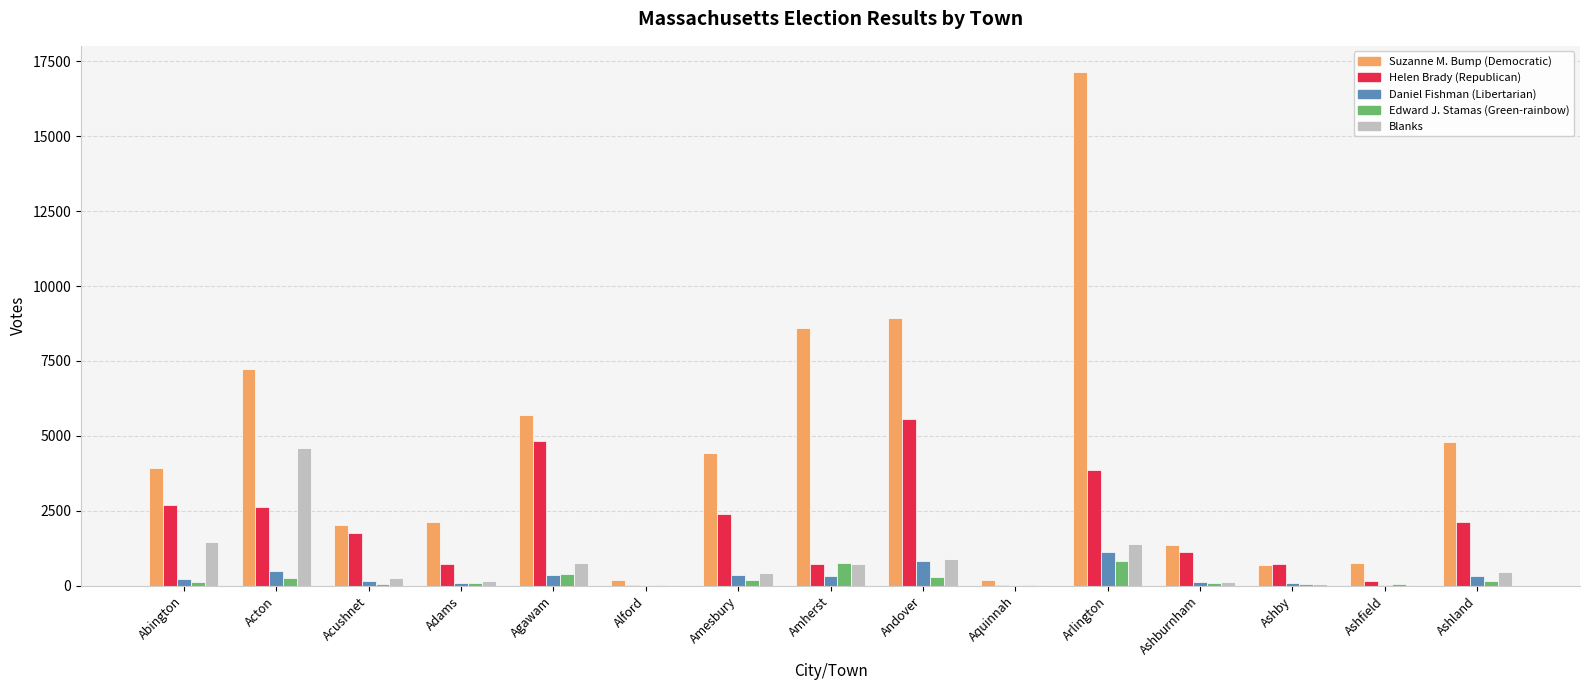

The value of Helen Brady (Republican) at Arlington is 5827. True or false?

False